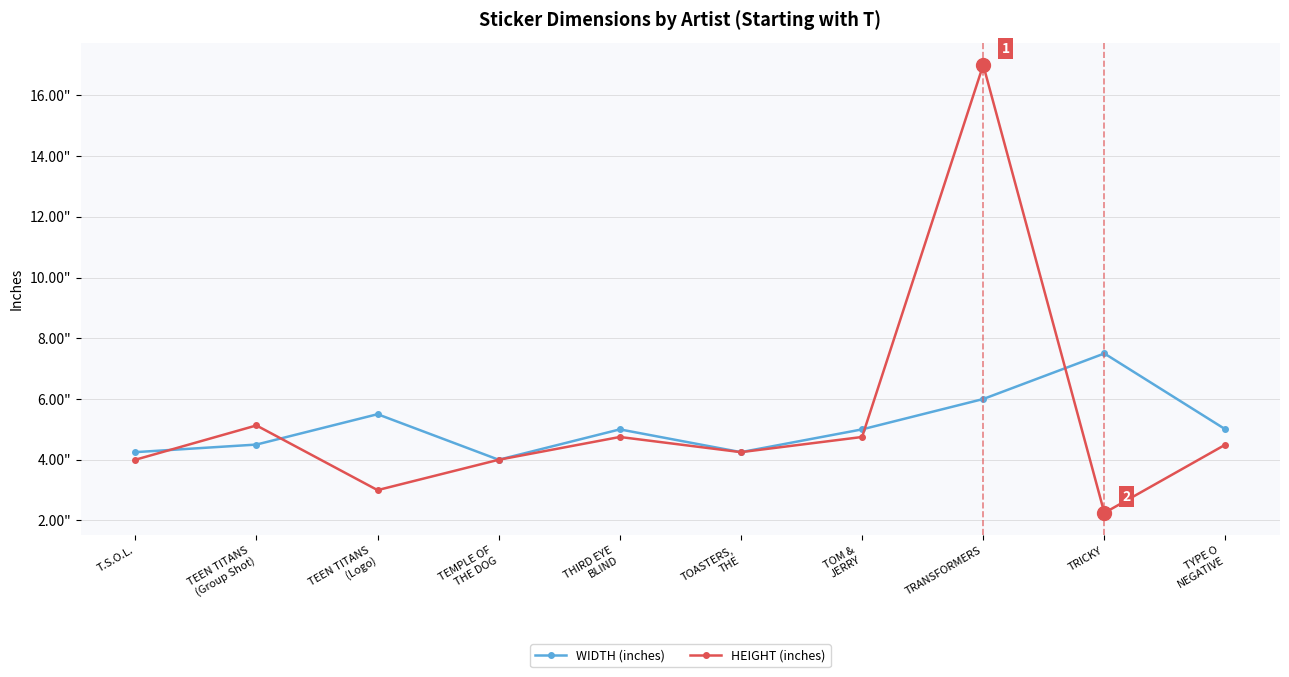

What are all the series names shown in the legend?

WIDTH (inches), HEIGHT (inches)